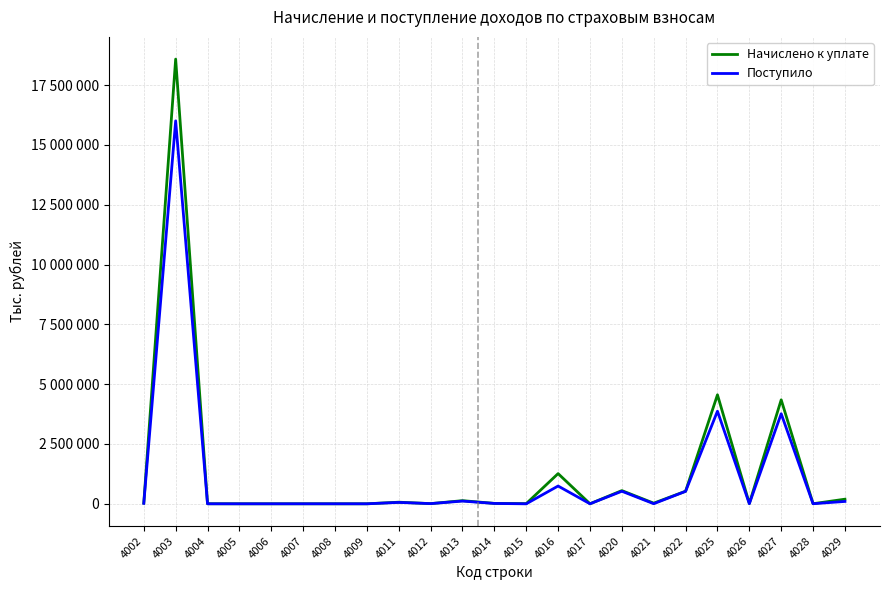

What is the difference between the highest and lowest values at 4005?

265